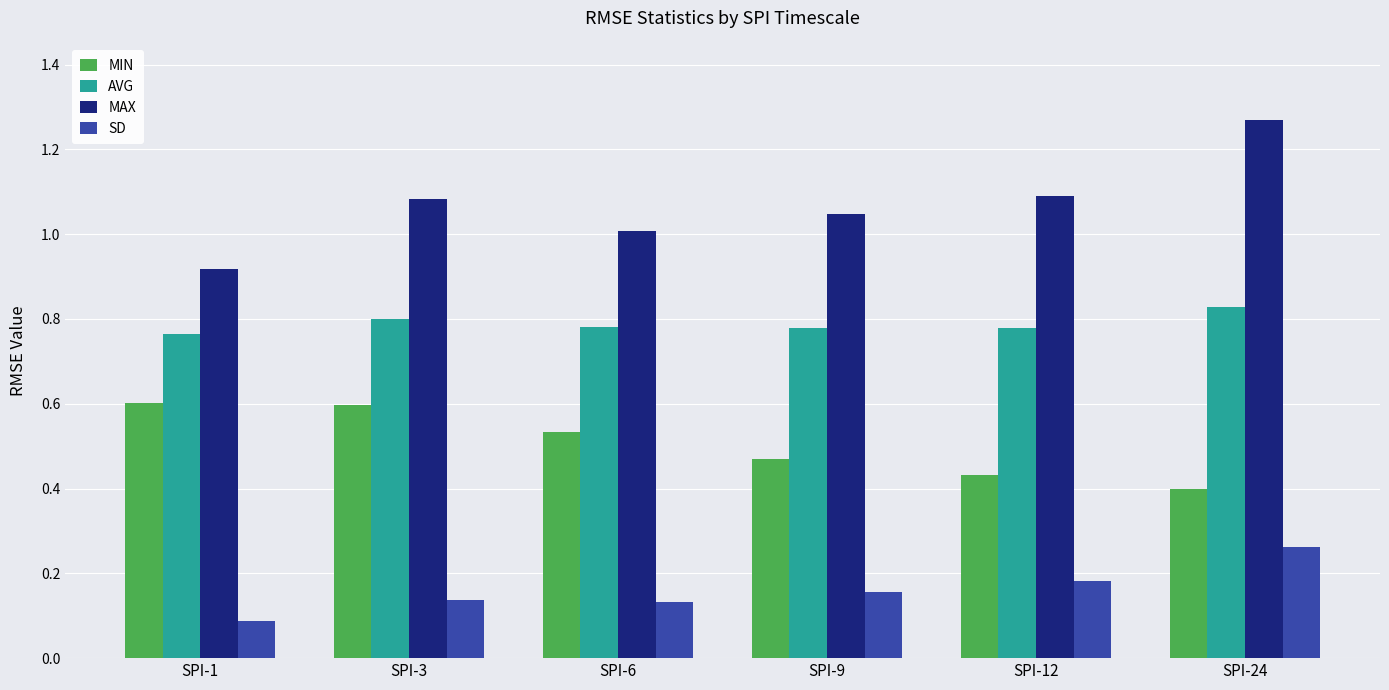

At how many categories does at least one series exceed 0?

6